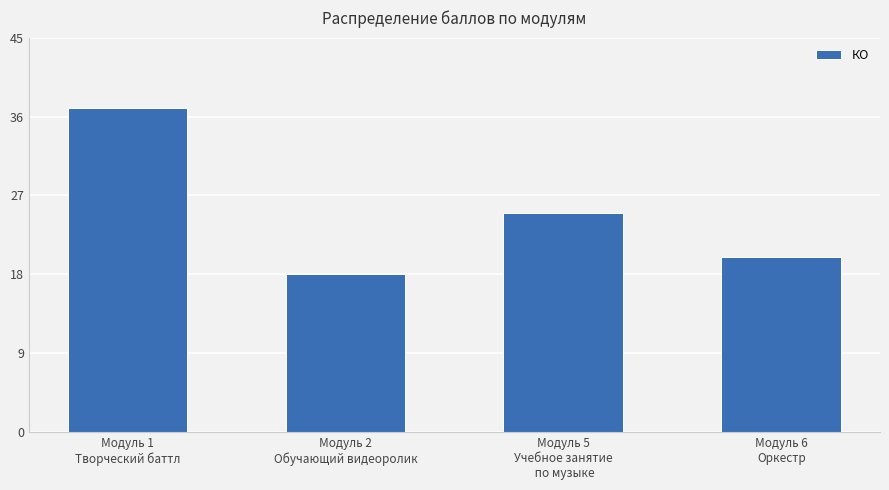

Are the bars grouped side by side (vs. stacked)?

No